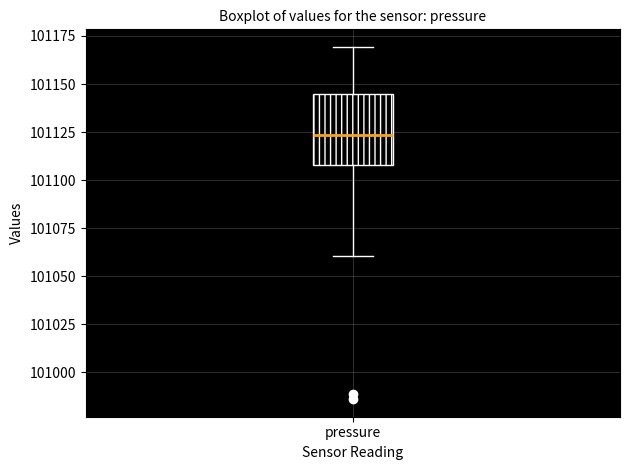

Read this box plot against the y-axis: the position of the median line, the range covered by the box, and the ends of both whiskers. The values are not printed on the chart, so give them approximately, as read against the axis.

median 101125, box 101110 to 101145, whiskers 101060 to 101170